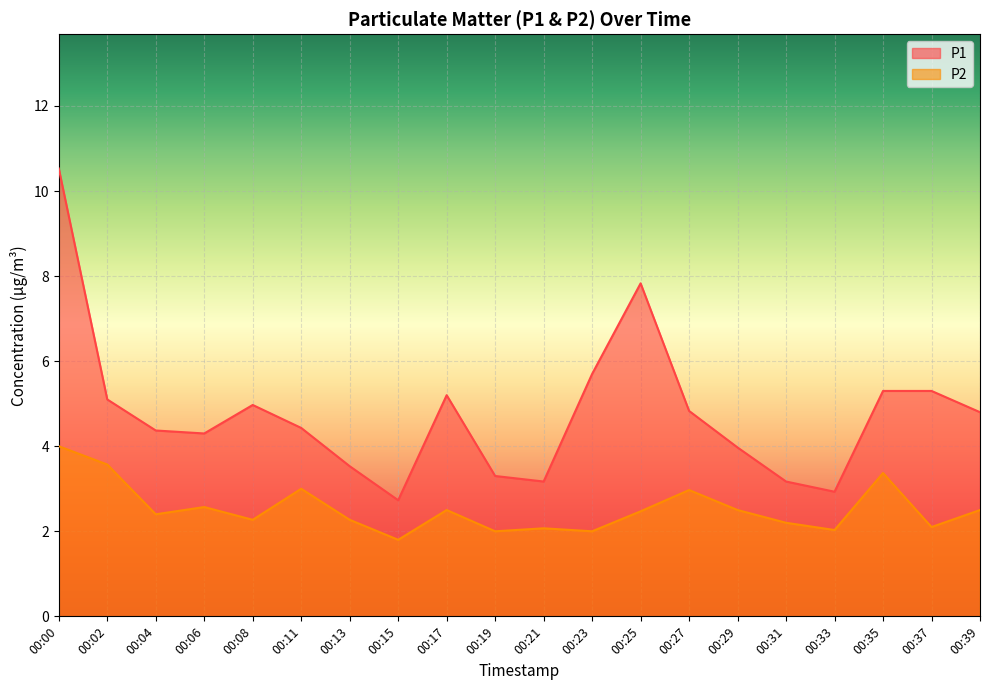

What is the greatest value displayed?

10.5